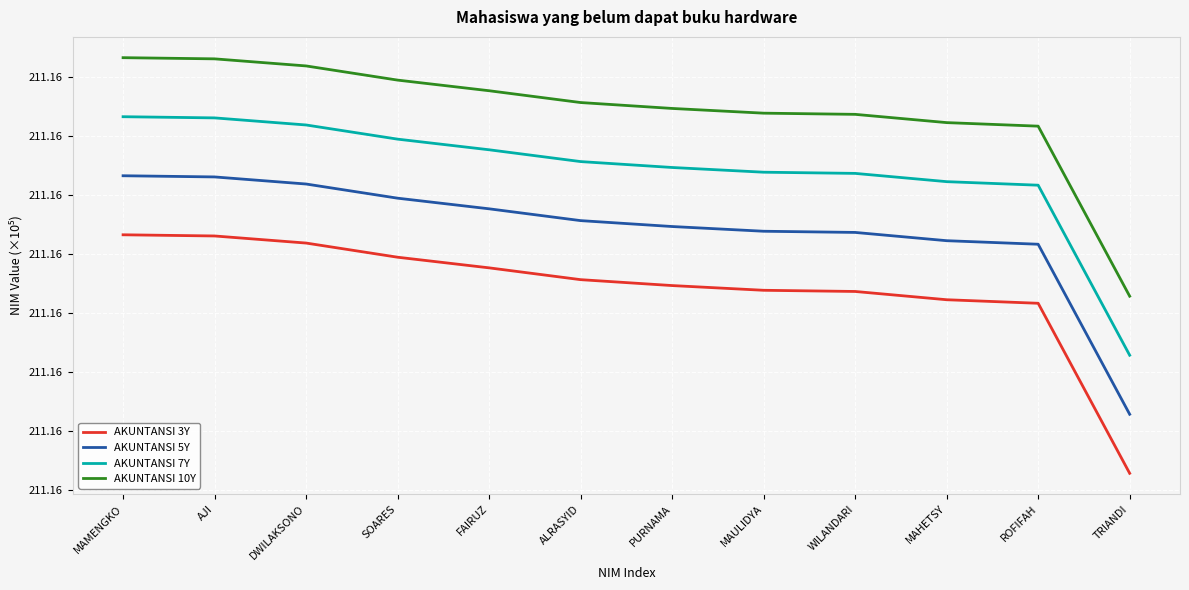

Count the AKUNTANSI 7Y values in the range 211 to 212.

12